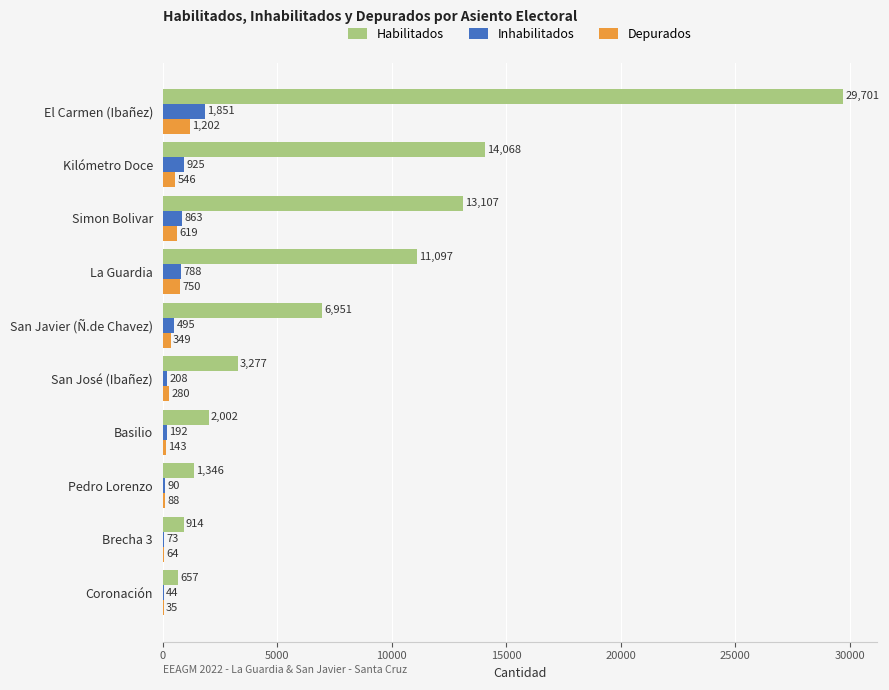

What is the total value across all series at La Guardia?

12635